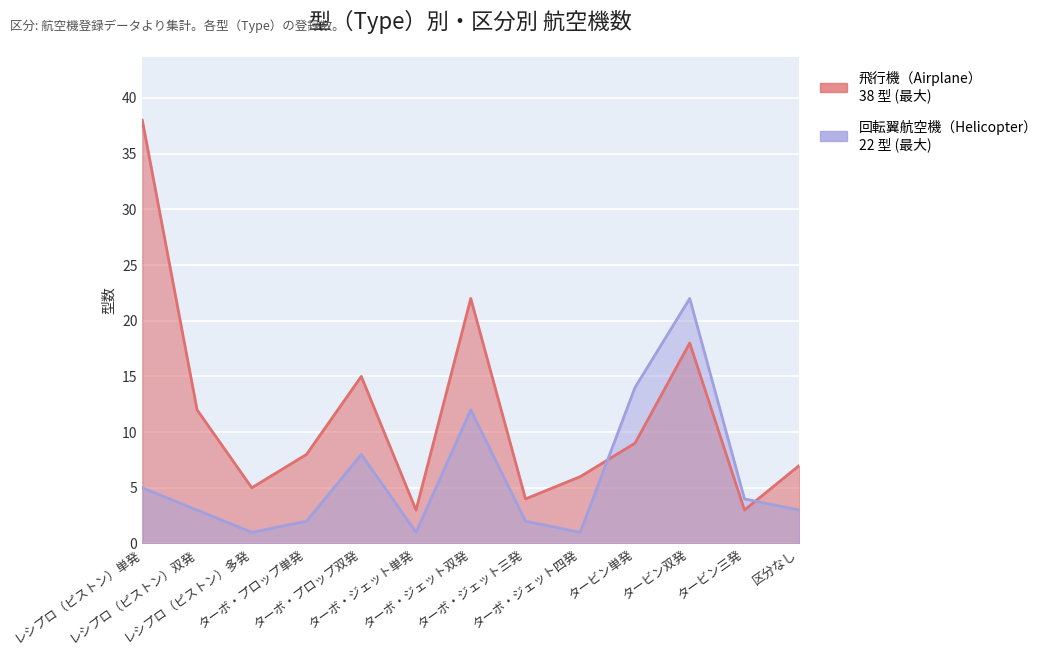

Where is 回転翼航空機（Helicopter） nearest to the value 11?

ターボ・ジェット双発